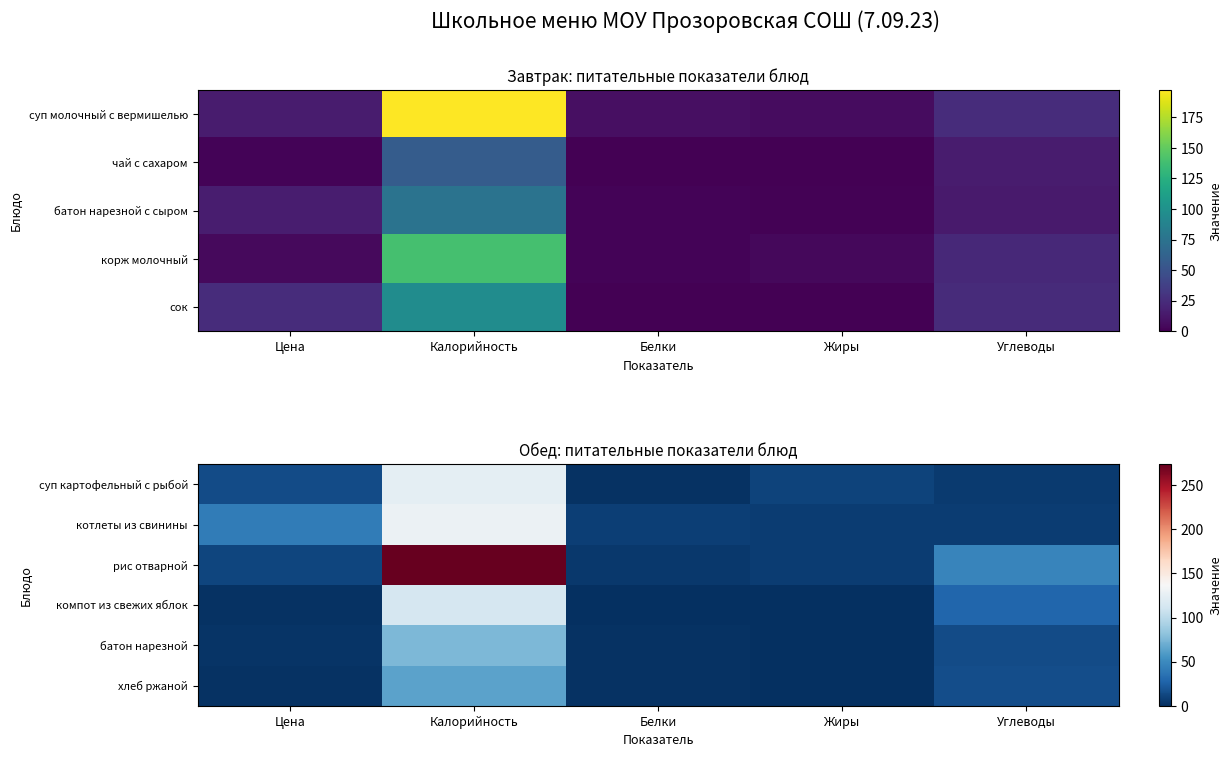

At which category is the sum across all series the highest?

Калорийность